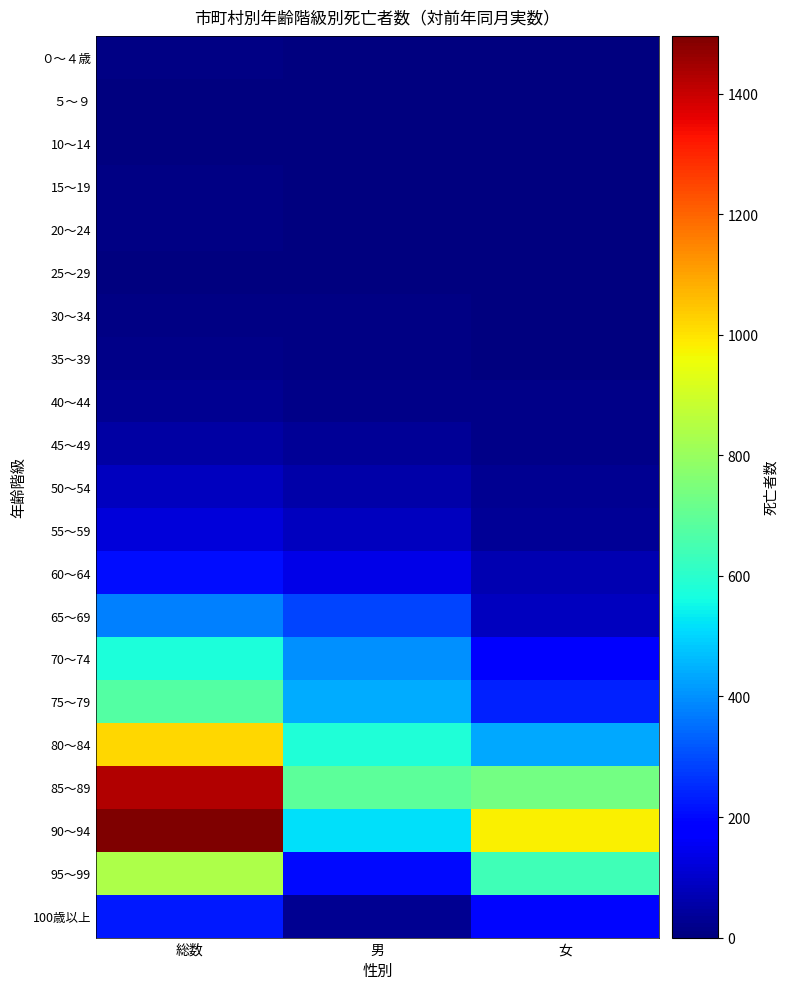

Count the number of data series in this chart.

21